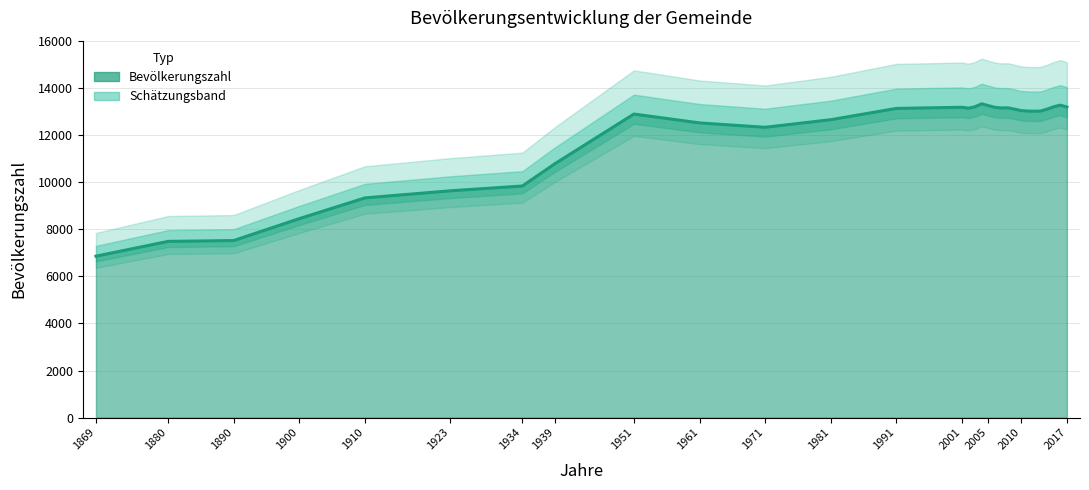

What is the approximate value at 2011, to the nearest 10?

13020